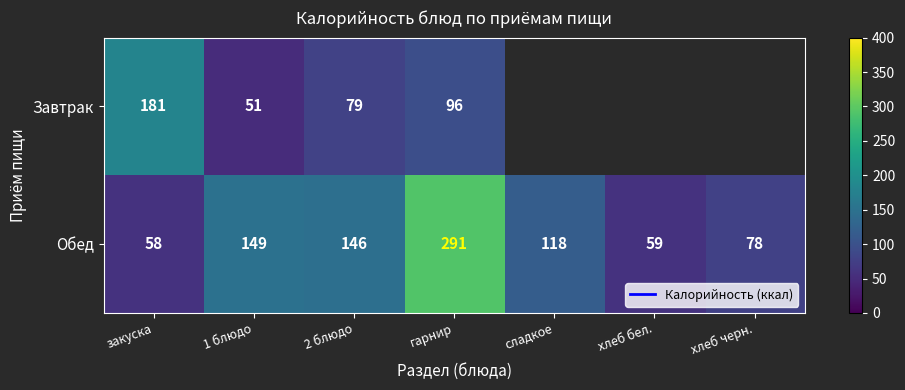

The value of Обед at сладкое is 202. True or false?

False